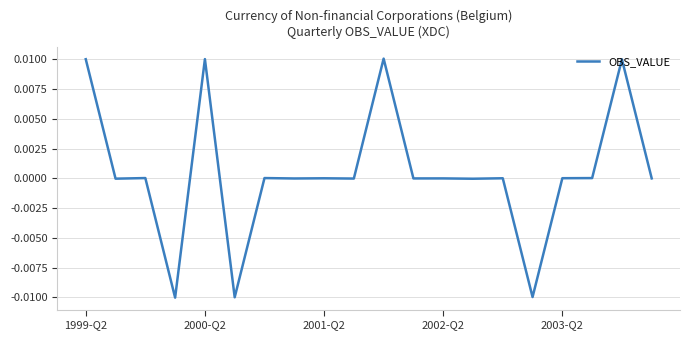

Does the chart display data point markers on the line(s)?

No